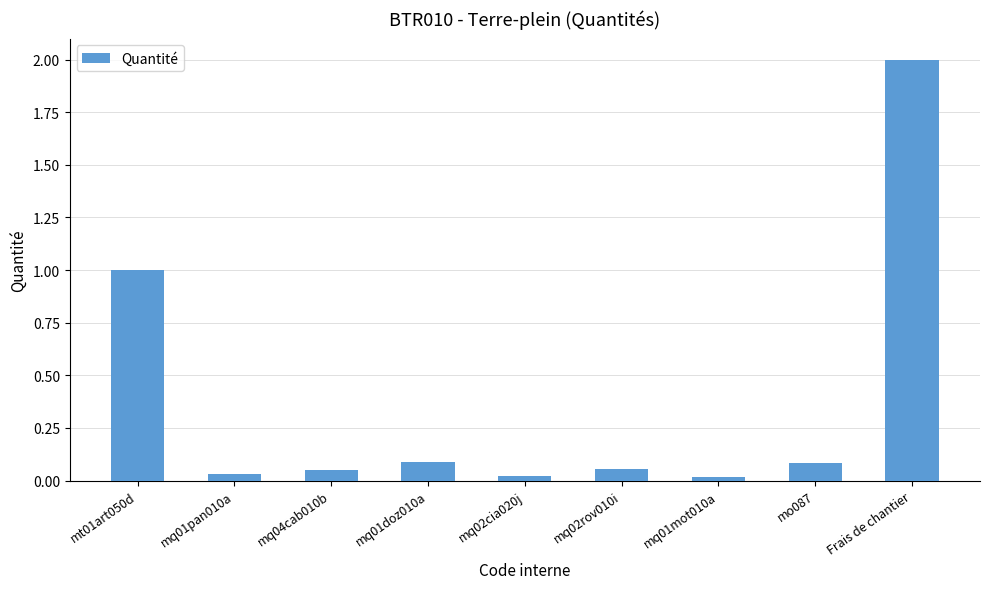

What is the sum of all values?

3.4